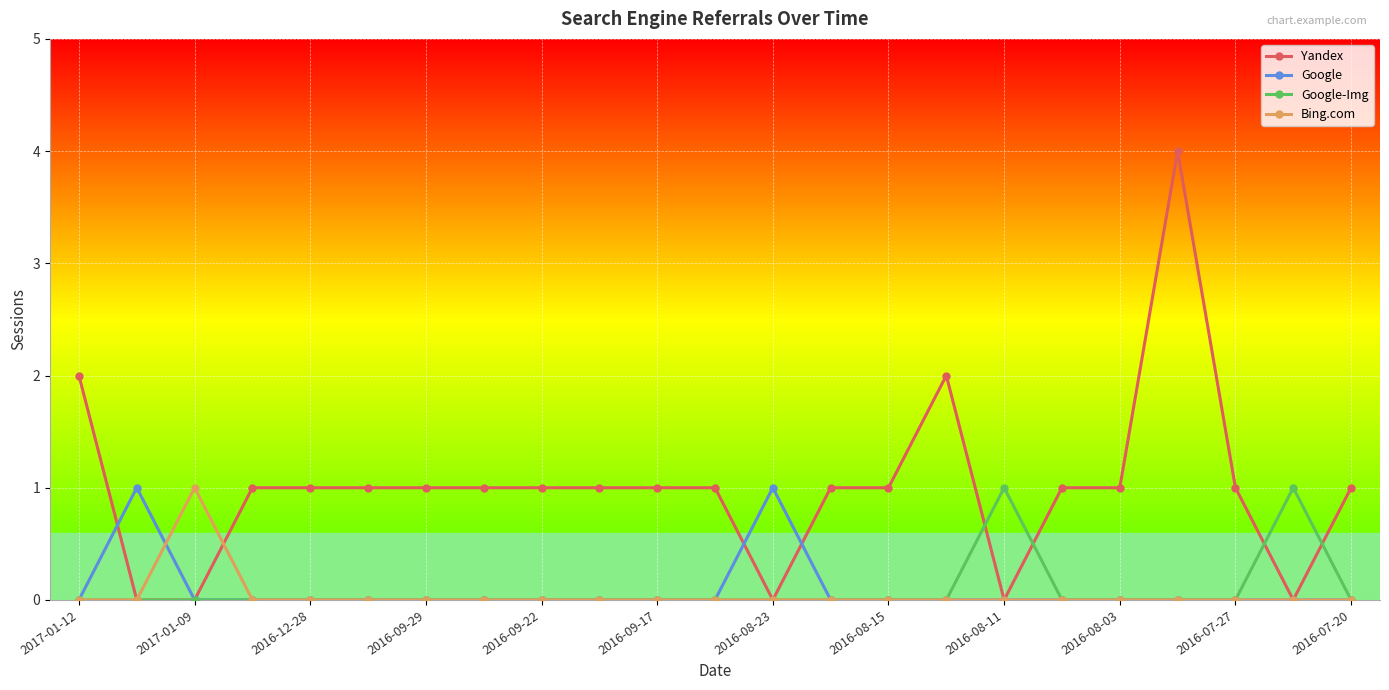

Which series has the largest total across all categories?

Yandex